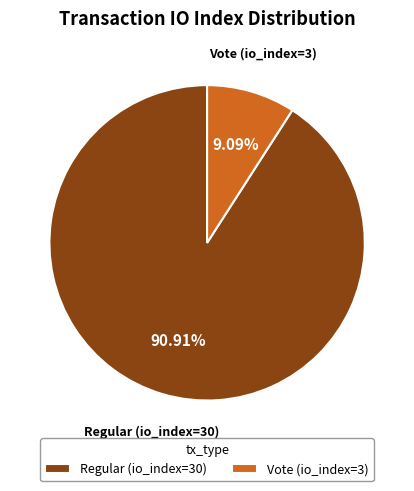

What is the total percentage of Vote (io_index=3) and Regular (io_index=30)?

100.0%